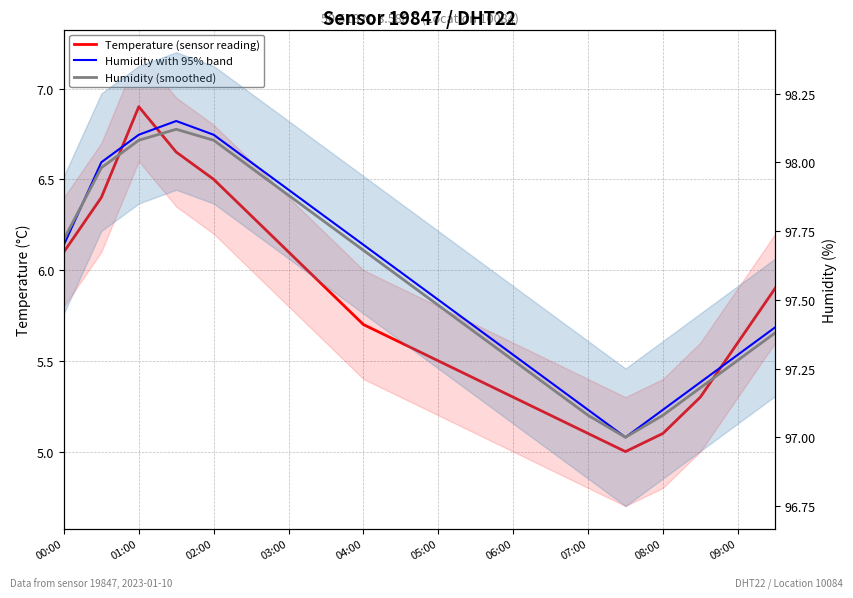

List the series in order of their peak value, highest first.

Humidity with 95% band, Humidity (smoothed), Temperature (sensor reading)